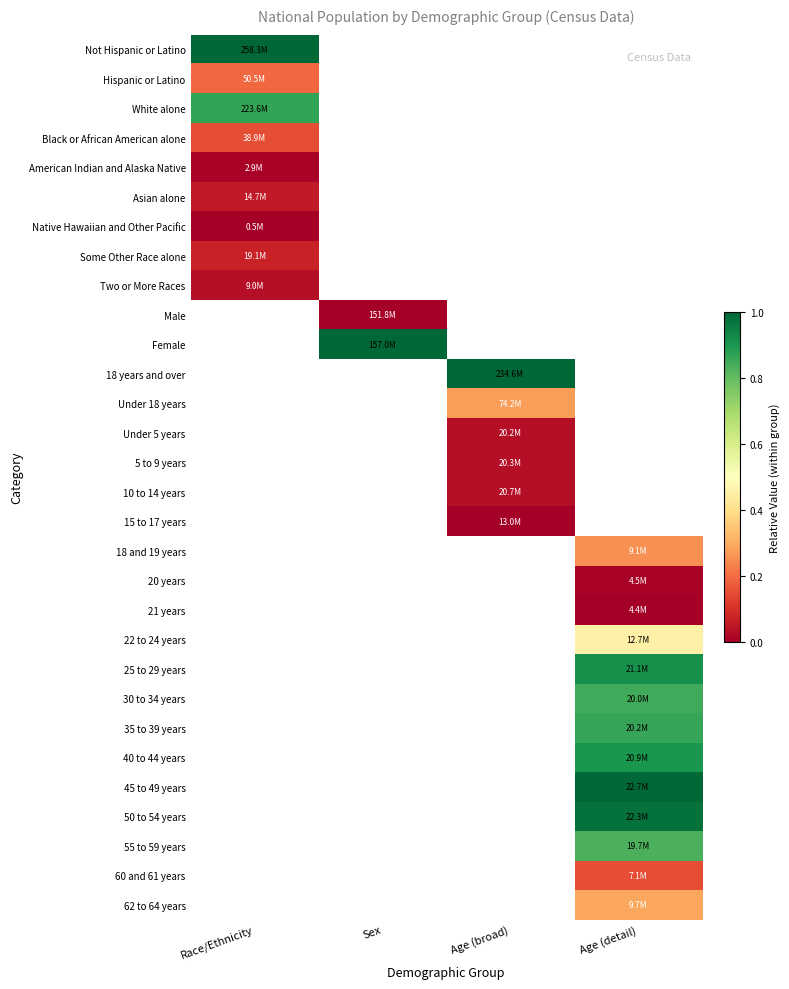

Rank the series by their average value, from highest to lowest.

Not Hispanic or Latino, Hispanic or Latino, White alone, Black or African American alone, American Indian and Alaska Native, Asian alone, Native Hawaiian and Other Pacific, Some Other Race alone, Two or More Races, Male, Female, 18 years and over, Under 18 years, Under 5 years, 5 to 9 years, 10 to 14 years, 15 to 17 years, 18 and 19 years, 20 years, 21 years, 22 to 24 years, 25 to 29 years, 30 to 34 years, 35 to 39 years, 40 to 44 years, 45 to 49 years, 50 to 54 years, 55 to 59 years, 60 and 61 years, 62 to 64 years